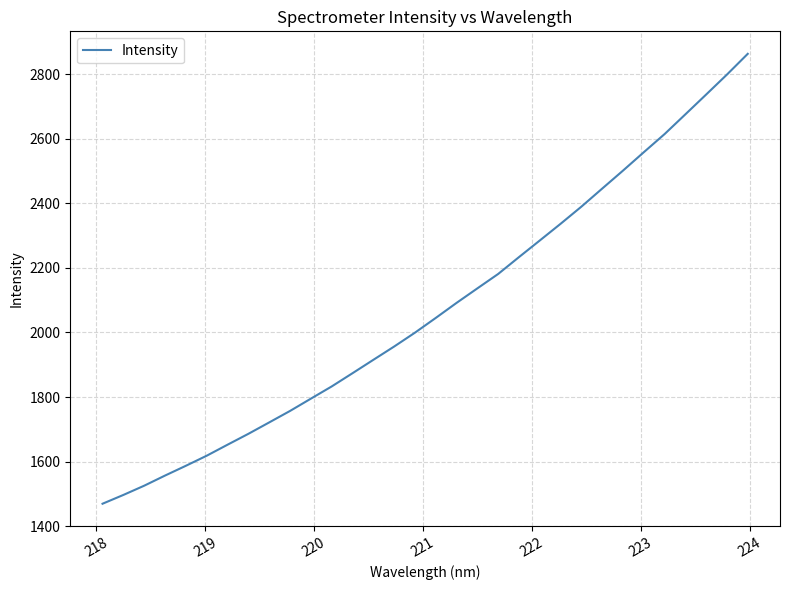

What is the minimum value shown in the chart?

1469.6